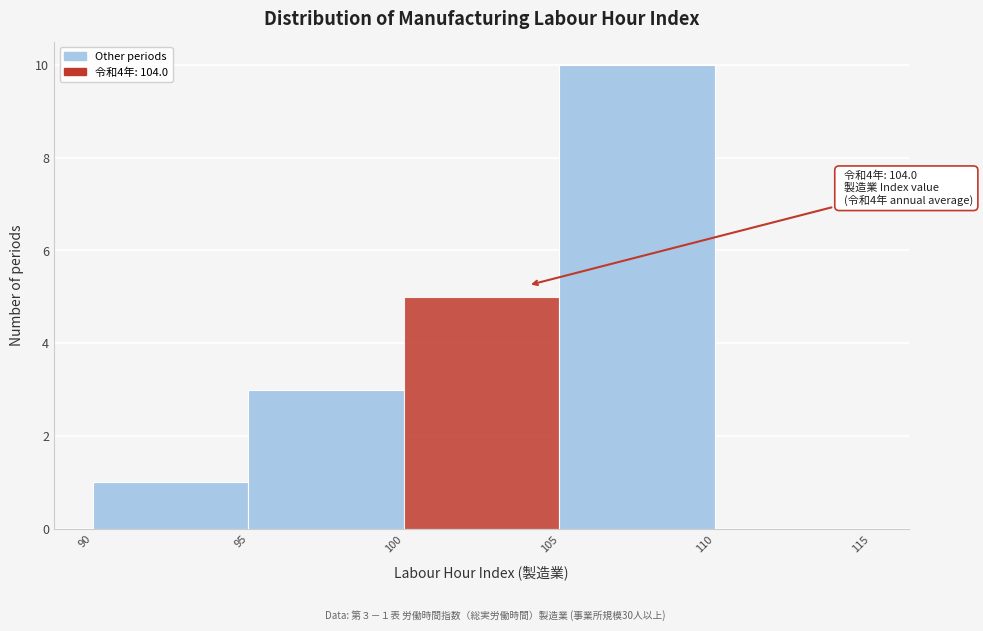

Which range on the x-axis has the tallest bar?

105 to 110